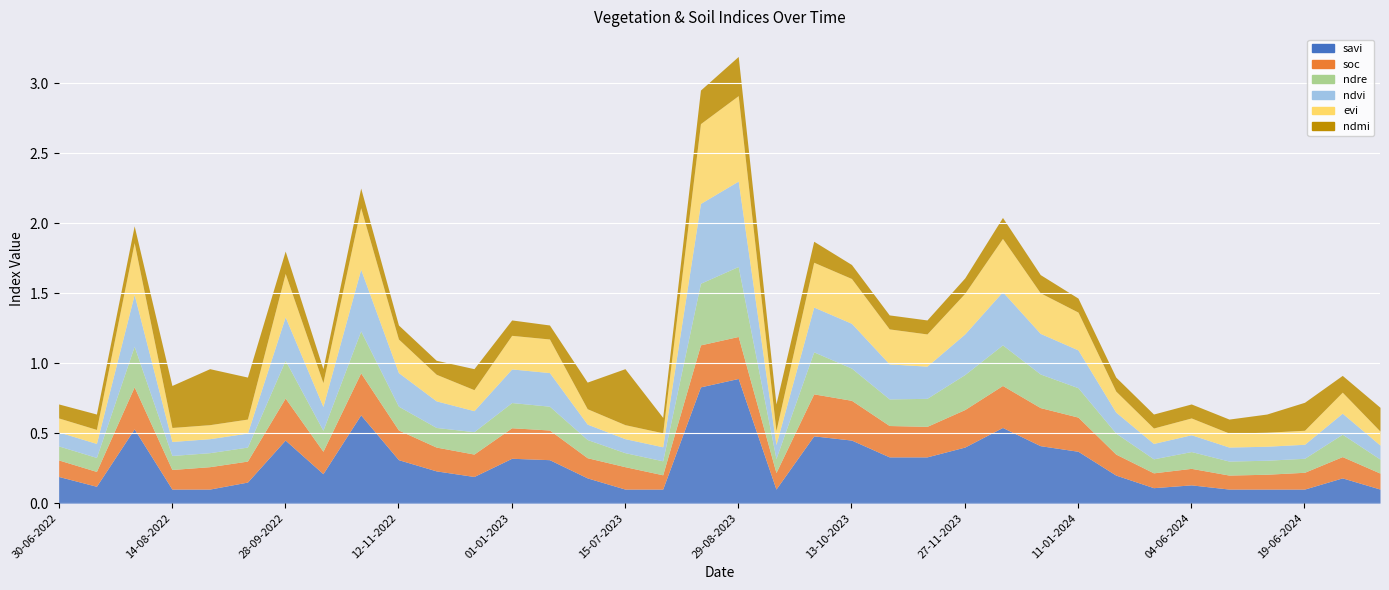

Reading left to right, what are all the values shown in this chart?

savi: 0.2	0.1	0.5	0.1	0.1	0.1	0.5	0.2	0.6	0.3	0.2	0.2	0.3	0.3	0.2	0.1	0.1	0.8	0.9	0.1	0.5	0.5	0.3	0.3	0.4	0.5	0.4	0.4	0.2	0.1	0.1	0.1	0.1	0.1	0.2	0.1
soc: 0.1	0.1	0.3	0.1	0.2	0.1	0.3	0.2	0.3	0.2	0.2	0.2	0.2	0.2	0.1	0.2	0.1	0.3	0.3	0.1	0.3	0.3	0.2	0.2	0.3	0.3	0.3	0.2	0.1	0.1	0.1	0.1	0.1	0.1	0.2	0.1
ndre: 0.1	0.1	0.3	0.1	0.1	0.1	0.3	0.1	0.3	0.2	0.1	0.2	0.2	0.2	0.1	0.1	0.1	0.4	0.5	0.1	0.3	0.2	0.2	0.2	0.2	0.3	0.2	0.2	0.1	0.1	0.1	0.1	0.1	0.1	0.2	0.1
ndvi: 0.1	0.1	0.4	0.1	0.1	0.1	0.3	0.2	0.4	0.2	0.2	0.1	0.2	0.2	0.1	0.1	0.1	0.6	0.6	0.1	0.3	0.3	0.2	0.2	0.3	0.4	0.3	0.3	0.1	0.1	0.1	0.1	0.1	0.1	0.1	0.1
evi: 0.1	0.1	0.4	0.1	0.1	0.1	0.3	0.2	0.4	0.2	0.2	0.1	0.2	0.2	0.1	0.1	0.1	0.6	0.6	0.1	0.3	0.3	0.2	0.2	0.3	0.4	0.3	0.3	0.1	0.1	0.1	0.1	0.1	0.1	0.1	0.1
ndmi: 0.1	0.1	0.1	0.3	0.4	0.3	0.2	0.1	0.1	0.1	0.1	0.1	0.1	0.1	0.2	0.4	0.1	0.2	0.3	0.2	0.1	0.1	0.1	0.1	0.1	0.1	0.1	0.1	0.1	0.1	0.1	0.1	0.1	0.2	0.1	0.2